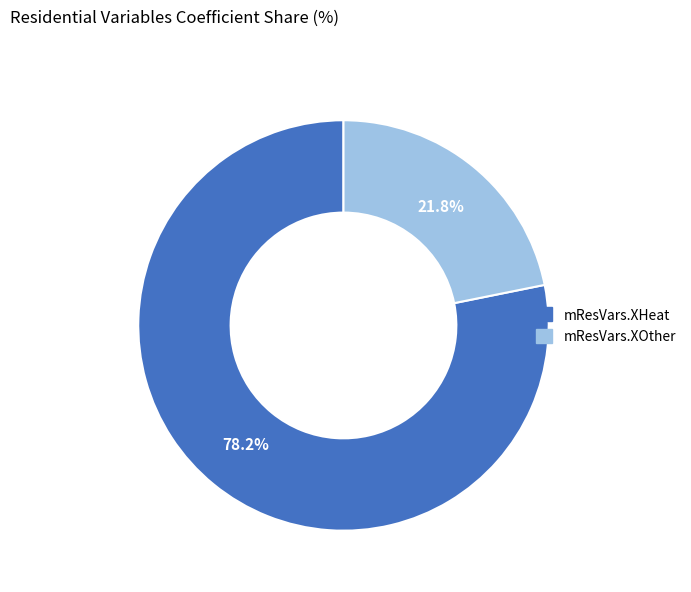

Which category has the biggest portion of the pie?

mResVars.XHeat